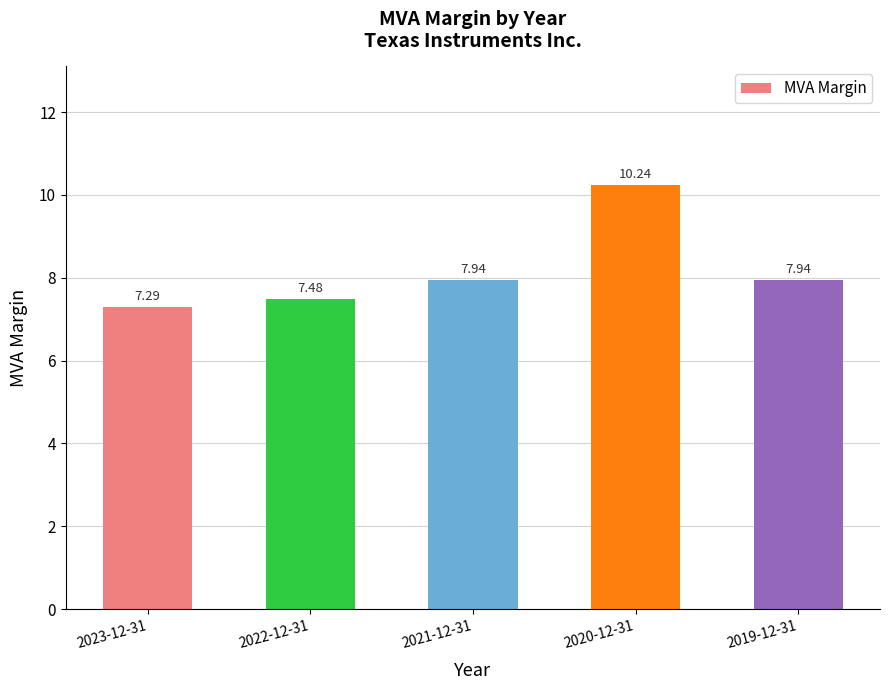

What is the sum of all values?

40.9